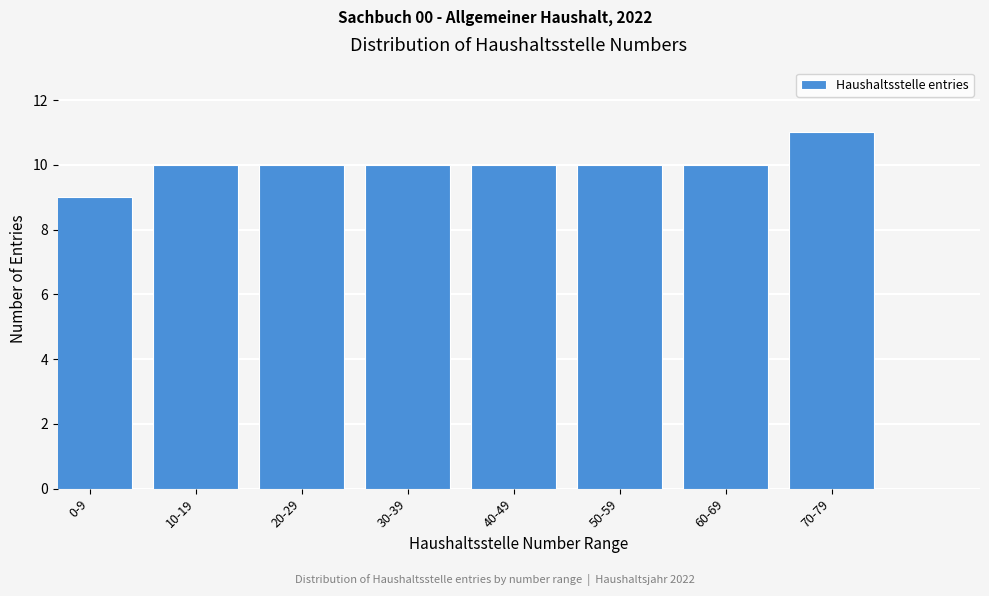

Reading right to left, what are all the values shown in this chart?

11	10	10	10	10	10	10	9